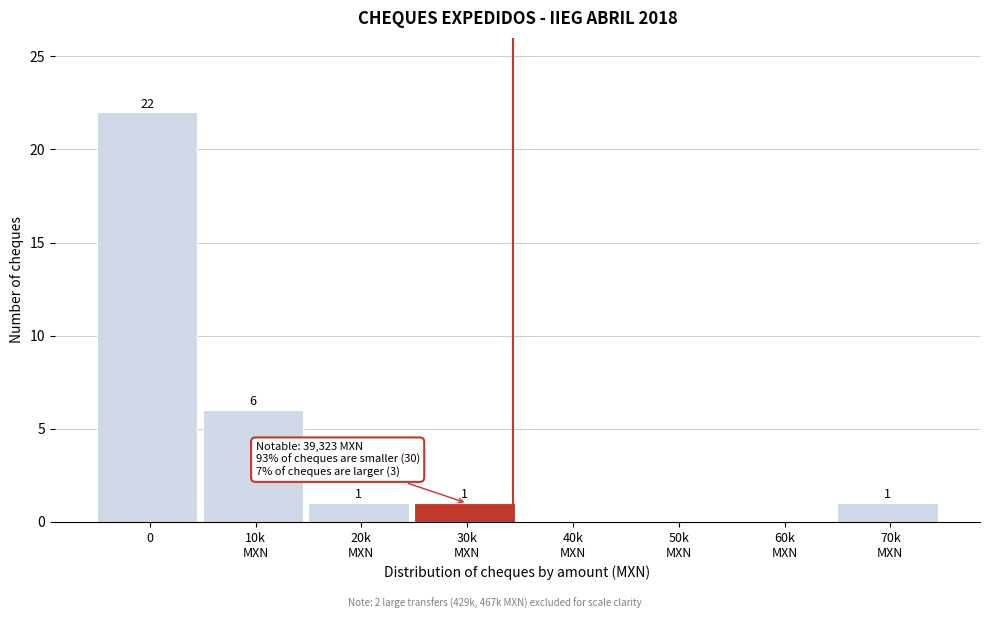

What is the greatest value displayed?

22